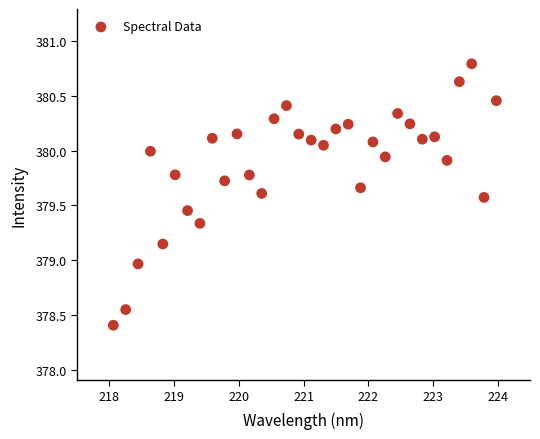

What is the range of X values (max minus min)?

5.9